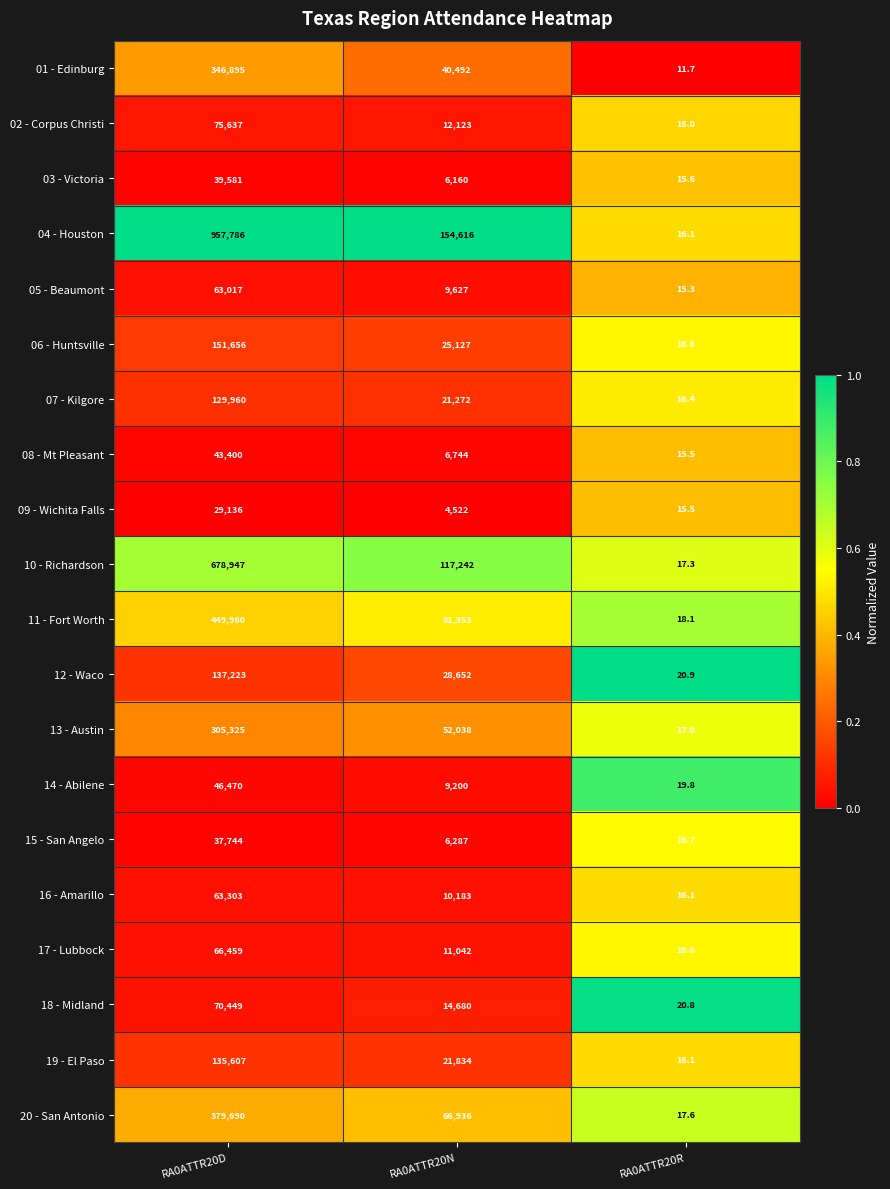

List the series in order of their peak value, lowest first.

09 - Wichita Falls, 15 - San Angelo, 03 - Victoria, 08 - Mt Pleasant, 14 - Abilene, 05 - Beaumont, 16 - Amarillo, 17 - Lubbock, 18 - Midland, 02 - Corpus Christi, 07 - Kilgore, 19 - El Paso, 12 - Waco, 06 - Huntsville, 13 - Austin, 01 - Edinburg, 20 - San Antonio, 11 - Fort Worth, 10 - Richardson, 04 - Houston